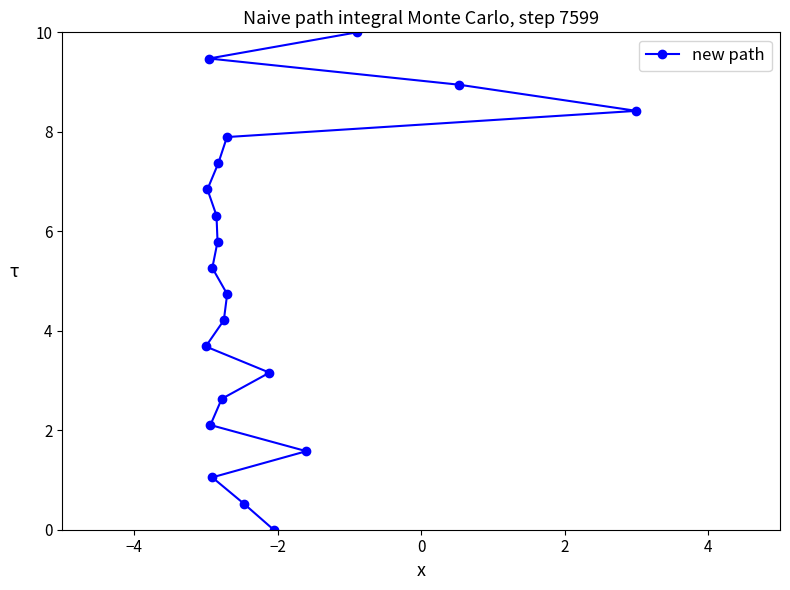

What is the sum of all values?

100.0